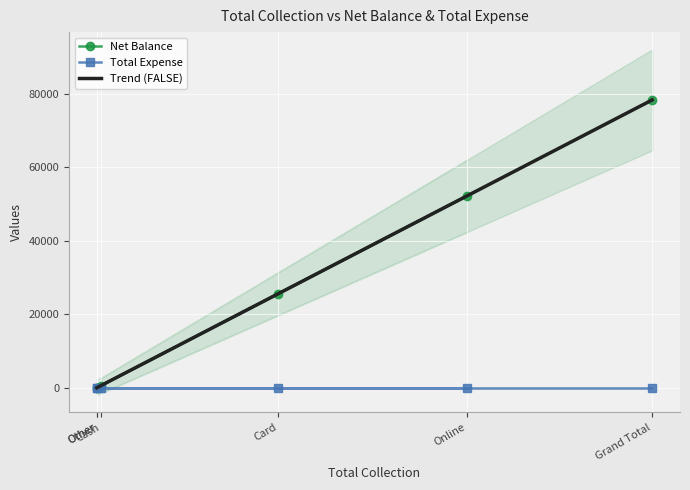

What is the difference between the second highest and minimum values?

52200